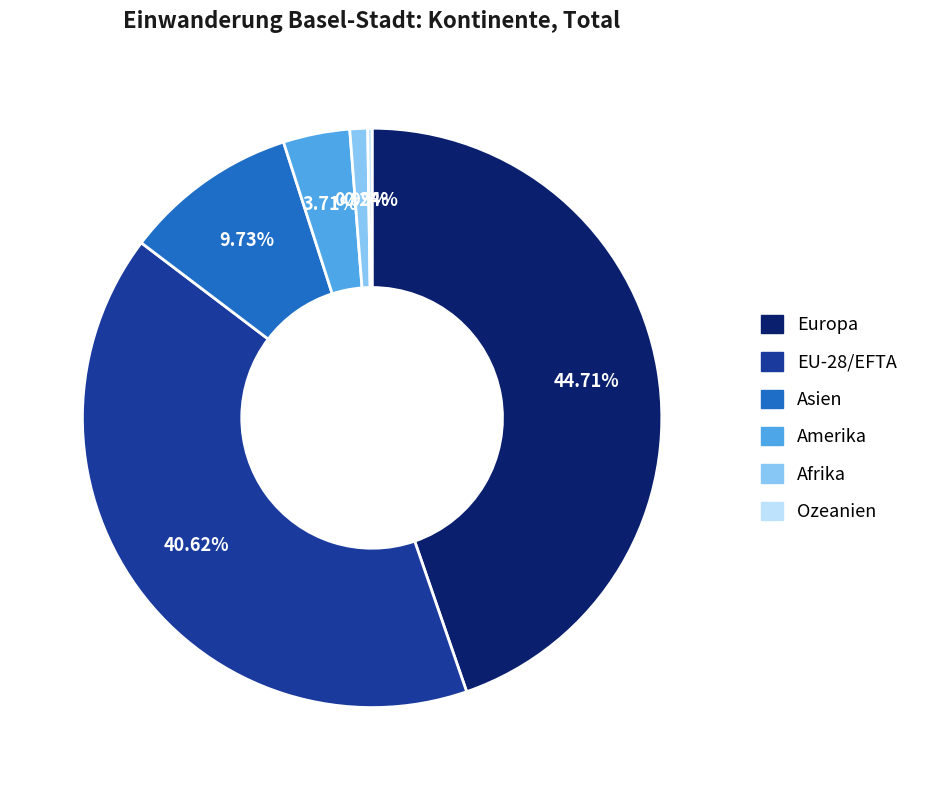

What is the ratio of the value at Europa to the value at EU-28/EFTA?

1.1